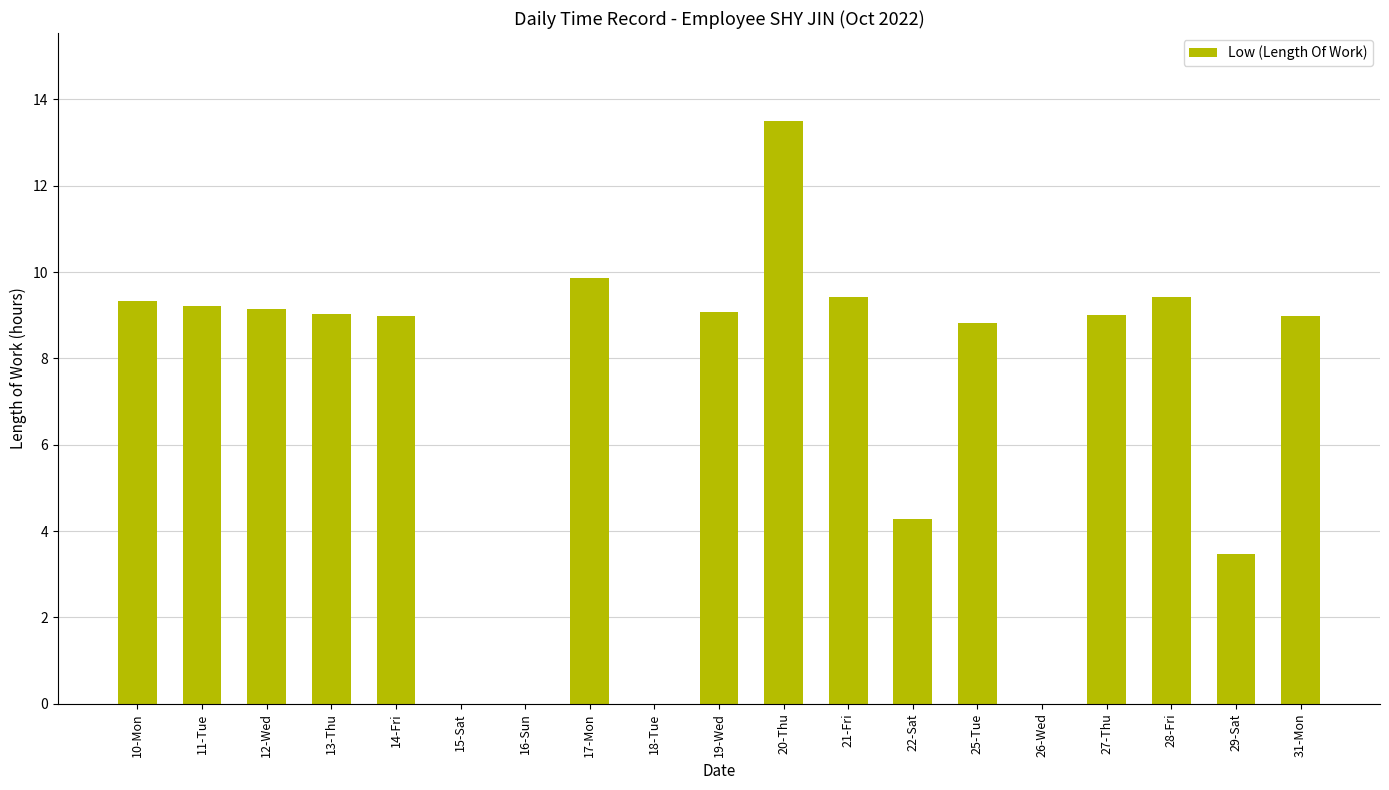

At which label is the value closest to 6?

22-Sat